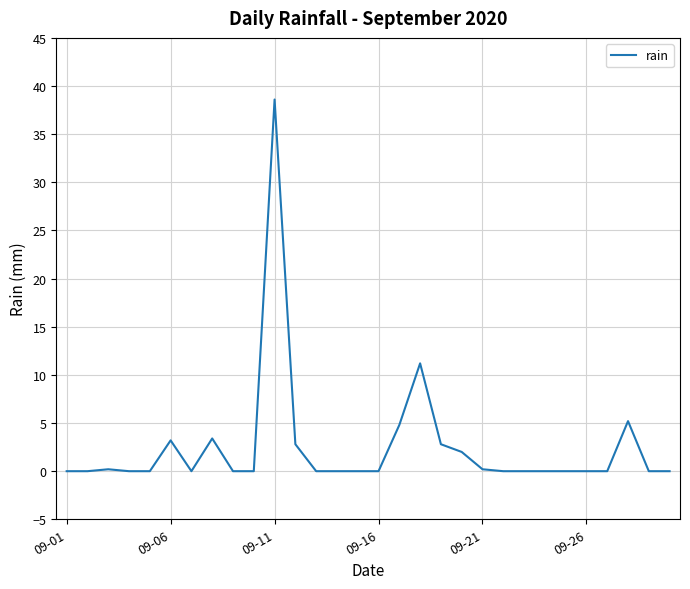

What is the greatest value displayed?

38.6